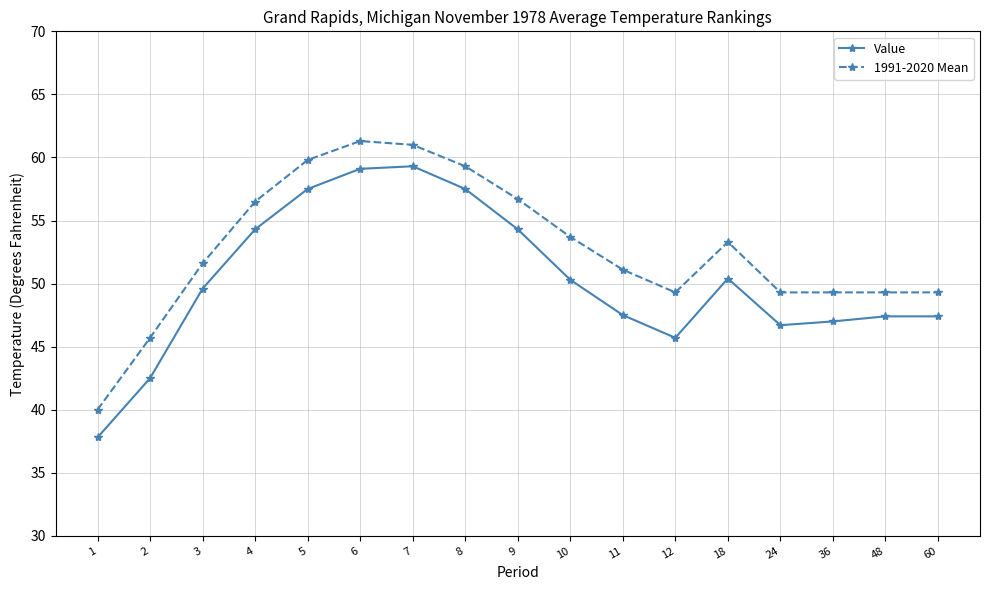

The value of 1991-2020 Mean at 8 is 59.3. True or false?

True